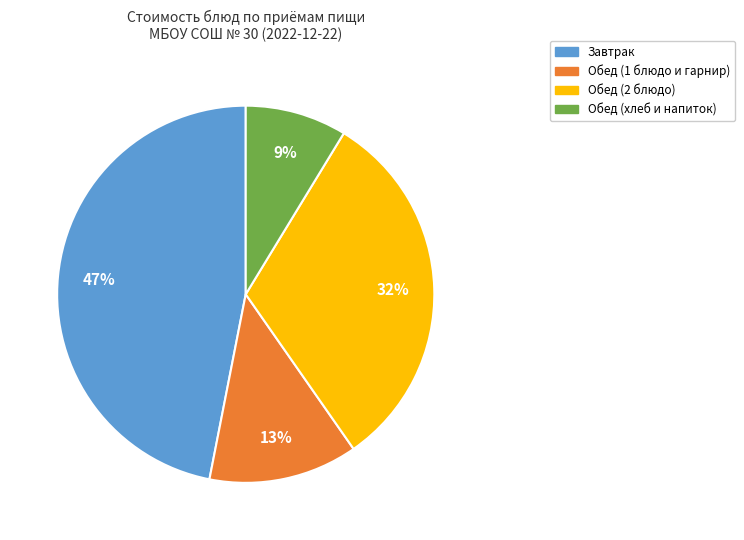

Is there any slice that represents more than half of the pie?

No